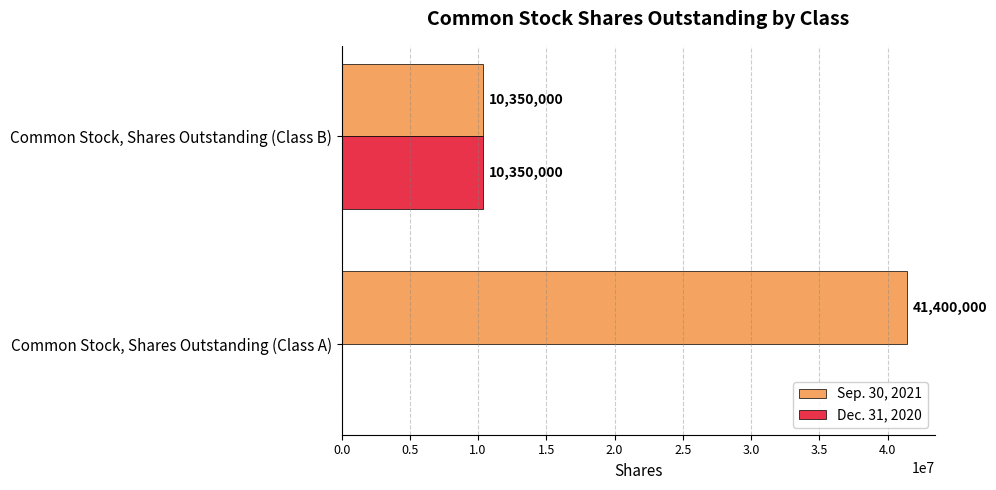

What is the greatest value displayed?

41400000